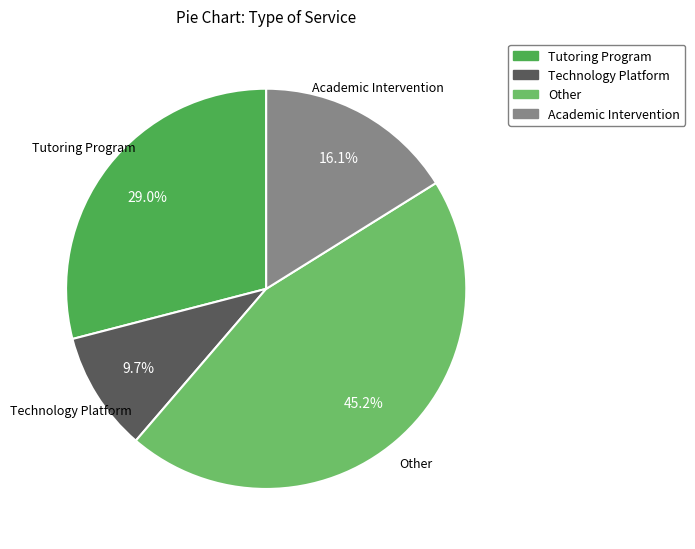

Does any single category account for the majority?

No